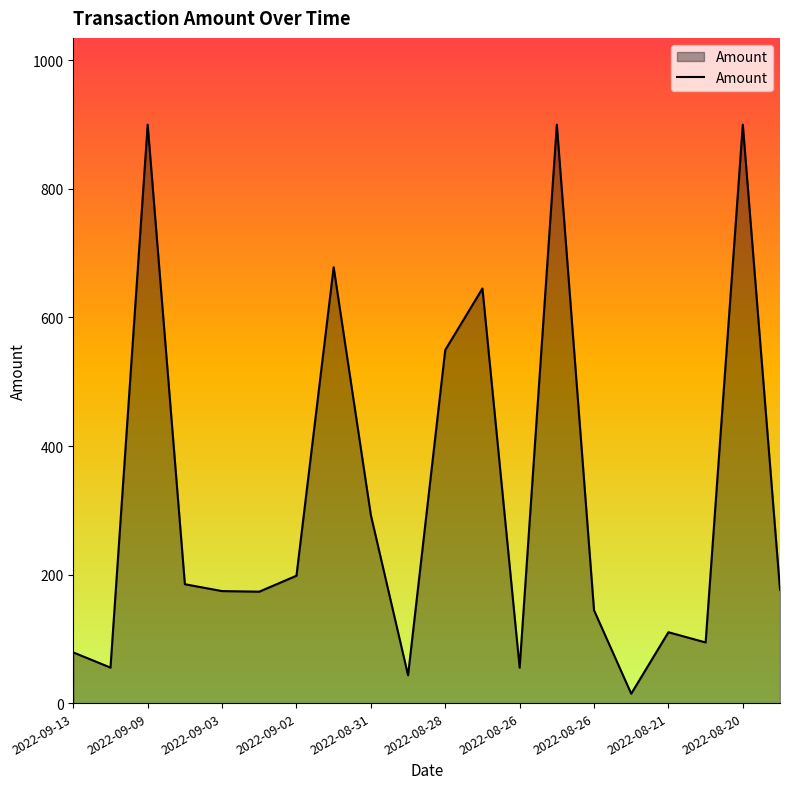

What is the difference between the maximum and minimum values?

885.4